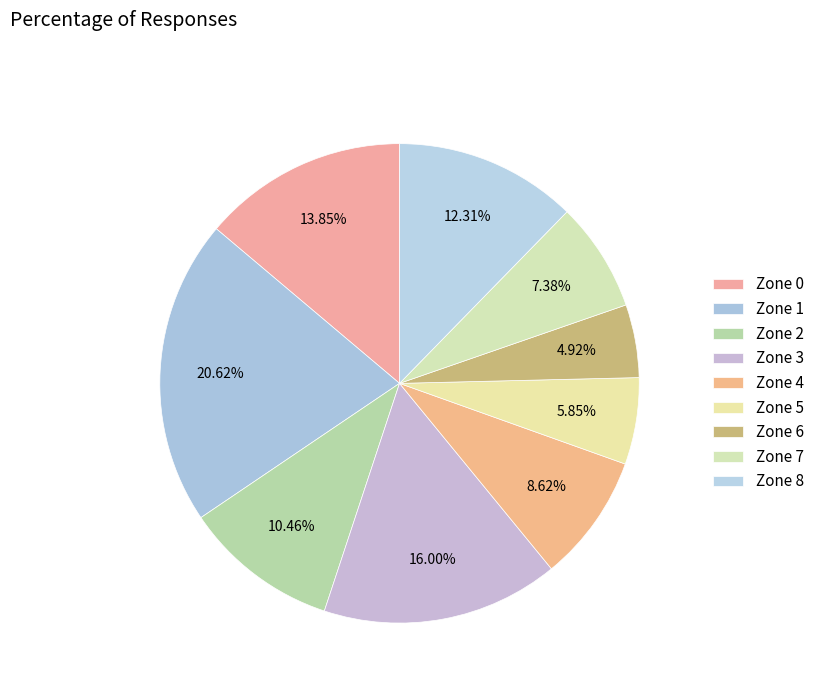

What percentage do Zone 2 and Zone 0 together represent?

24.3%